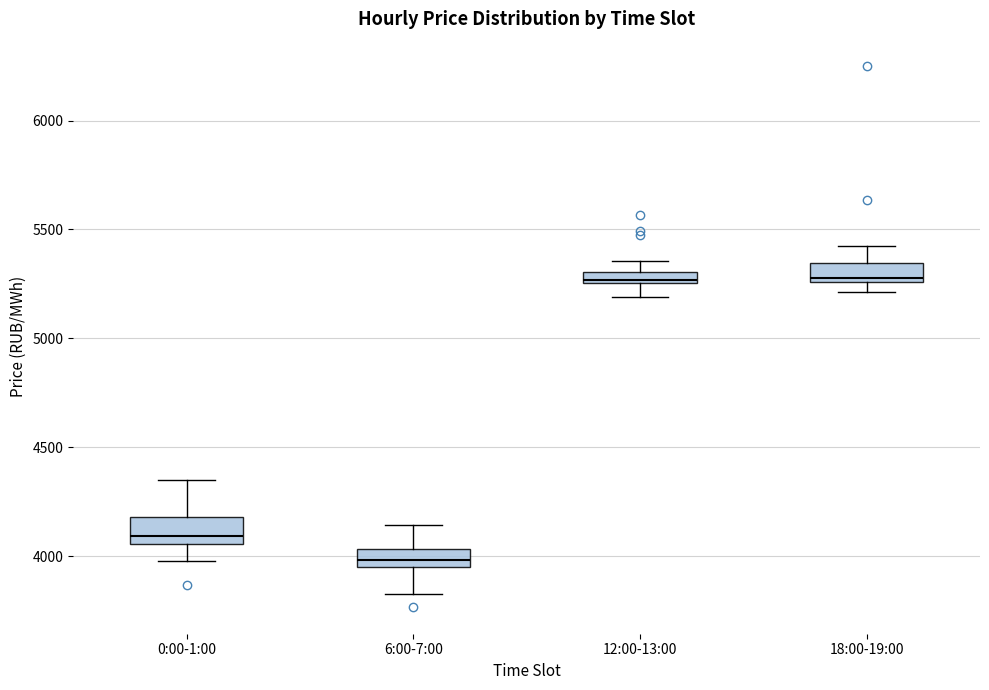

Where does the lower whisker of the box for 0:00-1:00 end on the y-axis? The values are not printed on the chart, so give them approximately, as read against the axis.

4000